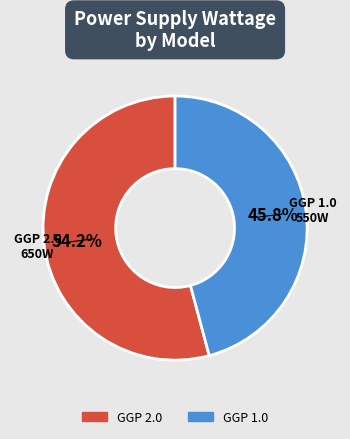

Does GGP 1.0 represent more than half of the total?

No